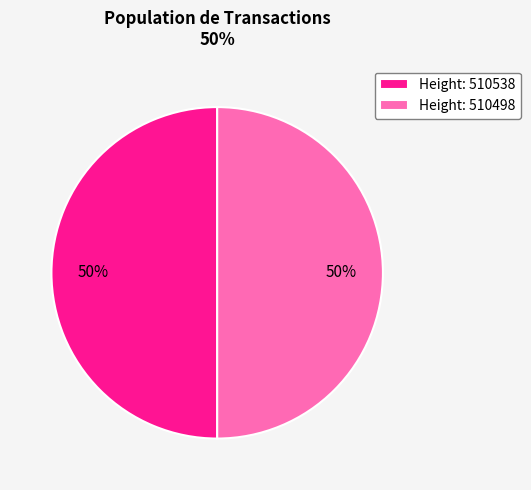

True or false: Height: 510498 accounts for 38% of the total.

False